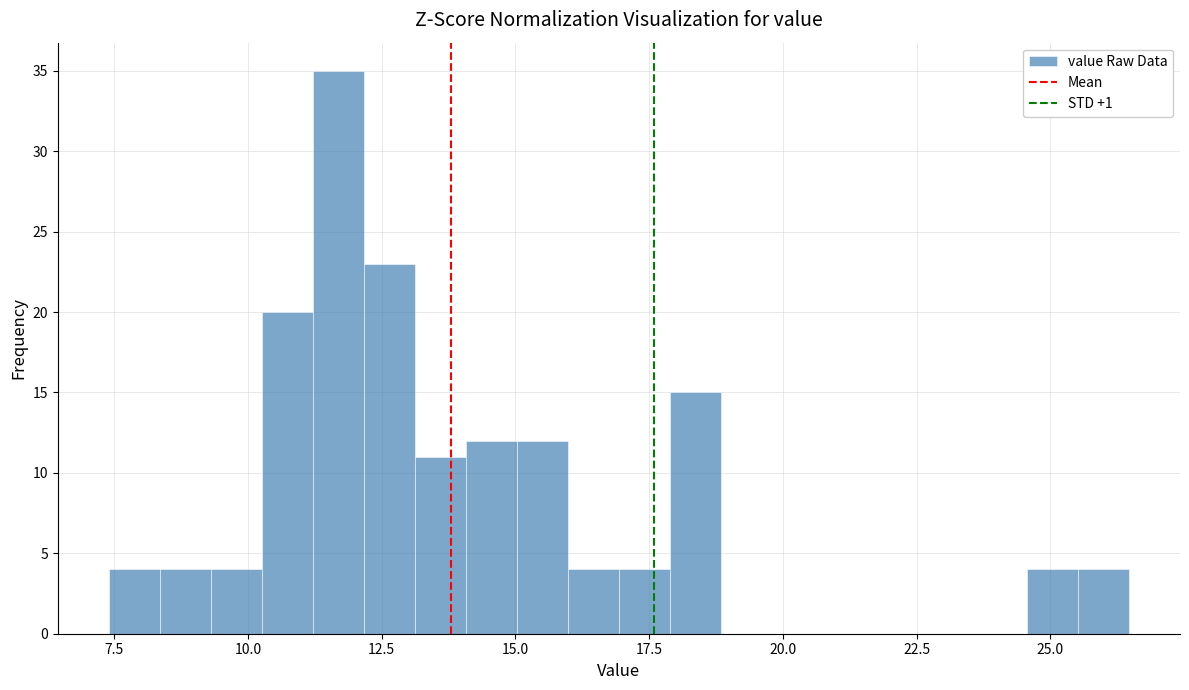

Read against the x-axis, roughly where is the centre of the tallest bar?

11.5